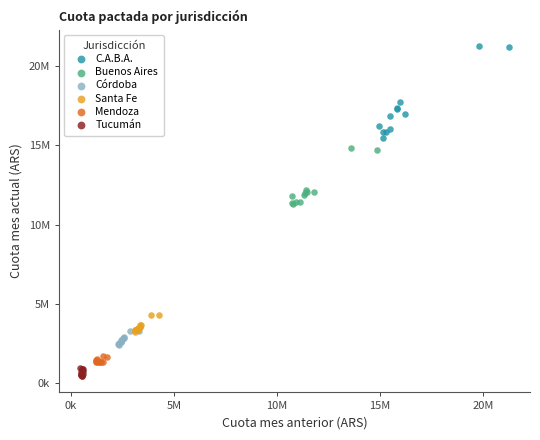

Which series has the widest spread of Y values?

C.A.B.A.